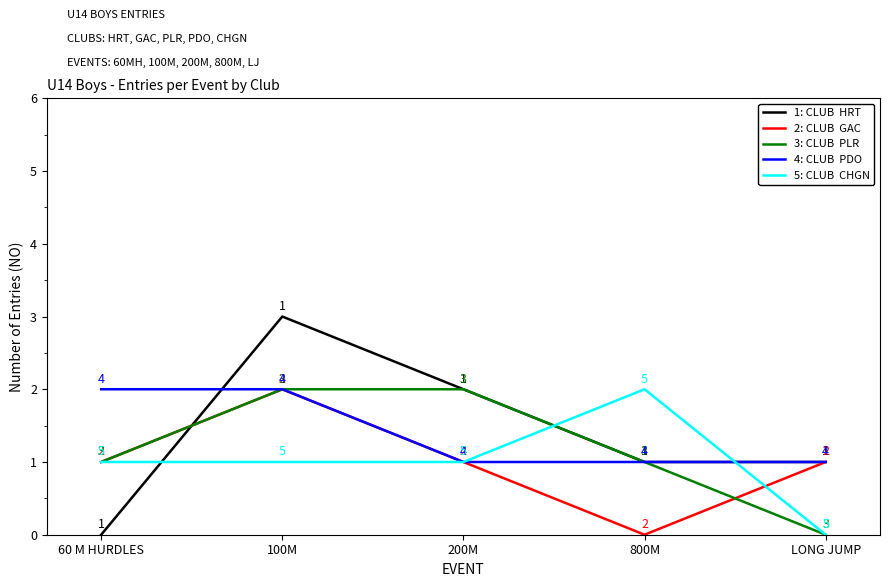

What is the greatest value displayed?

3